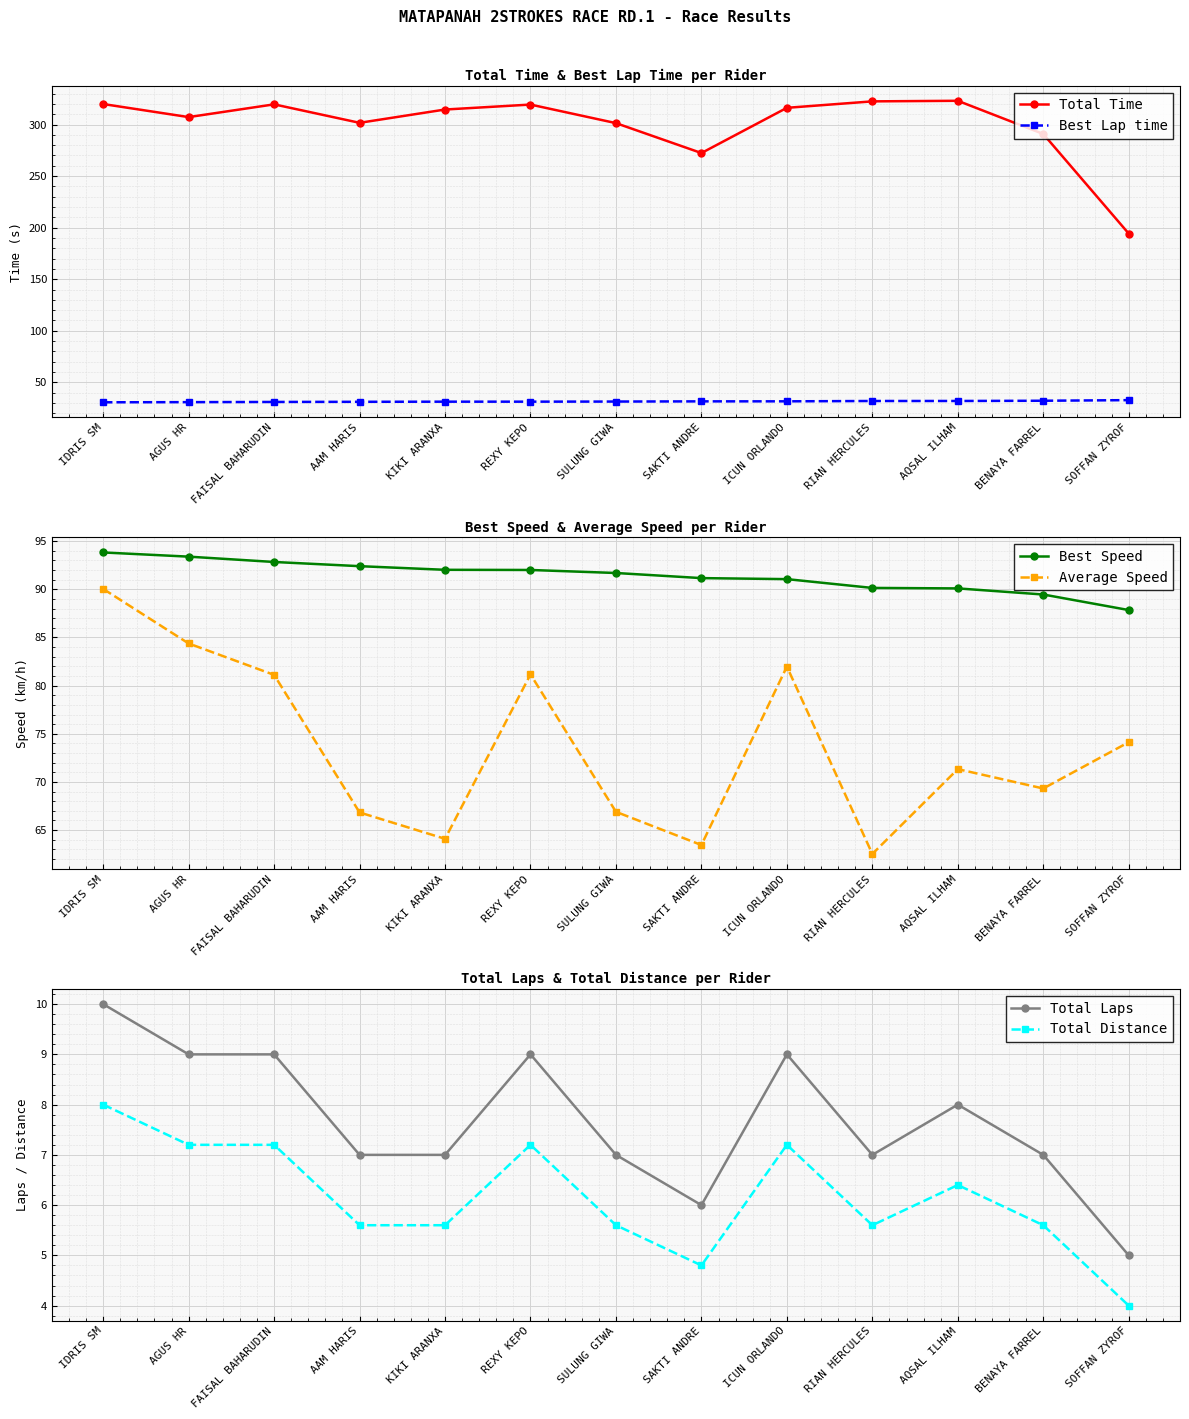

List the labels in order of Total Distance value, largest first.

IDRIS SM, AGUS HR, FAISAL BAHARUDIN, REXY KEPO, ICUN ORLANDO, AQSAL ILHAM, AAM HARIS, KIKI ARANXA, SULUNG GIWA, RIAN HERCULES, BENAYA FARREL, SAKTI ANDRE, SOFFAN ZYROF